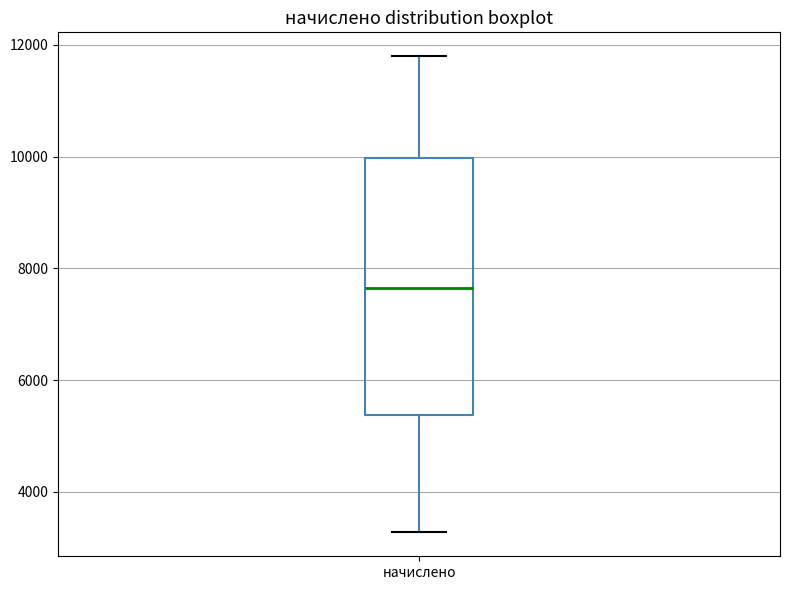

Read this box plot against the y-axis: the position of the median line, the range covered by the box, and the ends of both whiskers. The values are not printed on the chart, so give them approximately, as read against the axis.

median 7600, box 5400 to 10000, whiskers 3200 to 11800